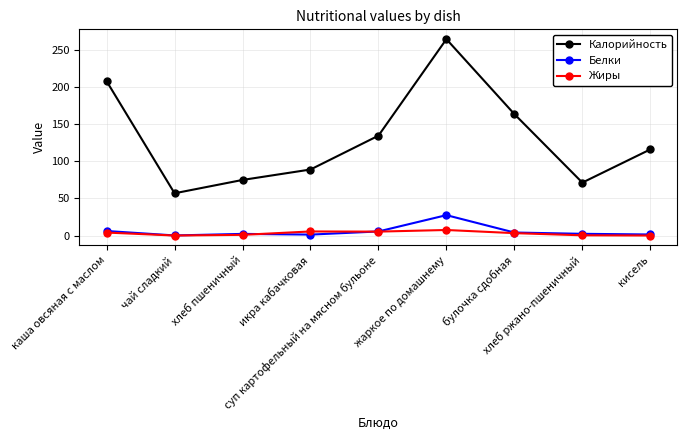

What is the total value across all series at булочка сдобная?

171.1